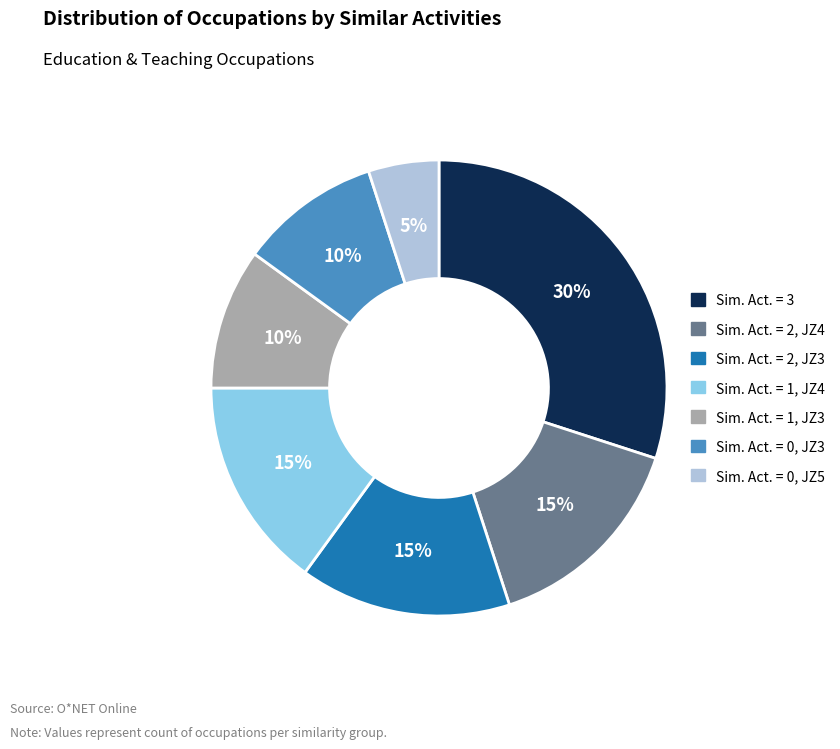

Does any single category account for the majority?

No